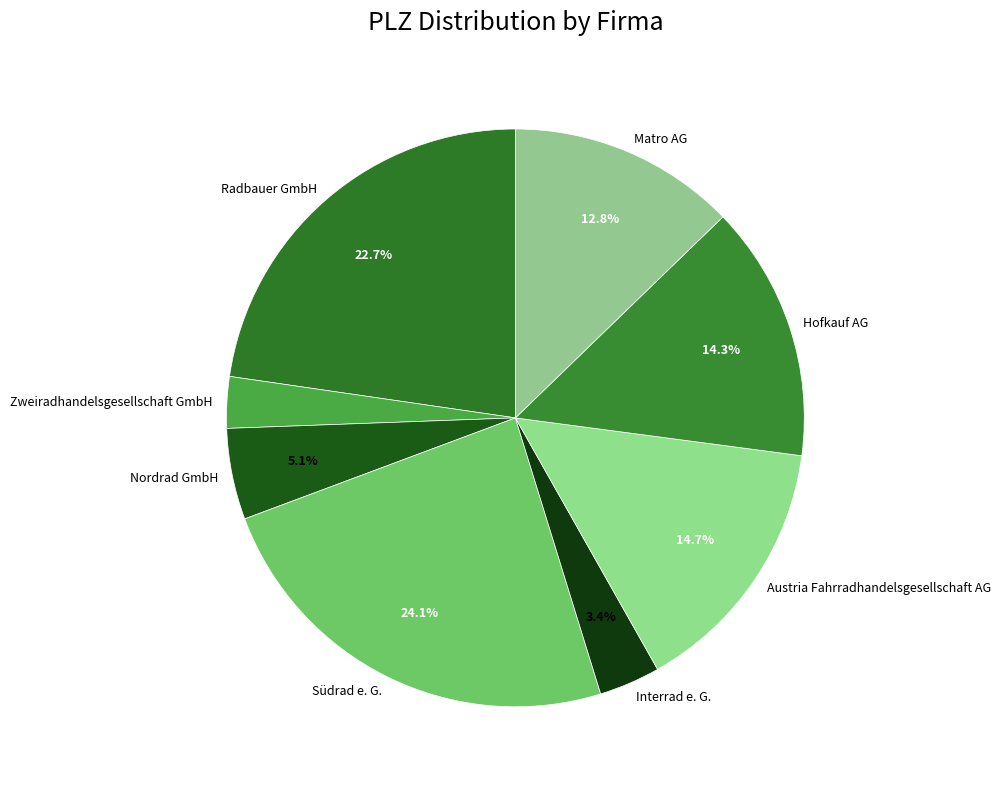

Does Zweiradhandelsgesellschaft GmbH represent more than half of the total?

No